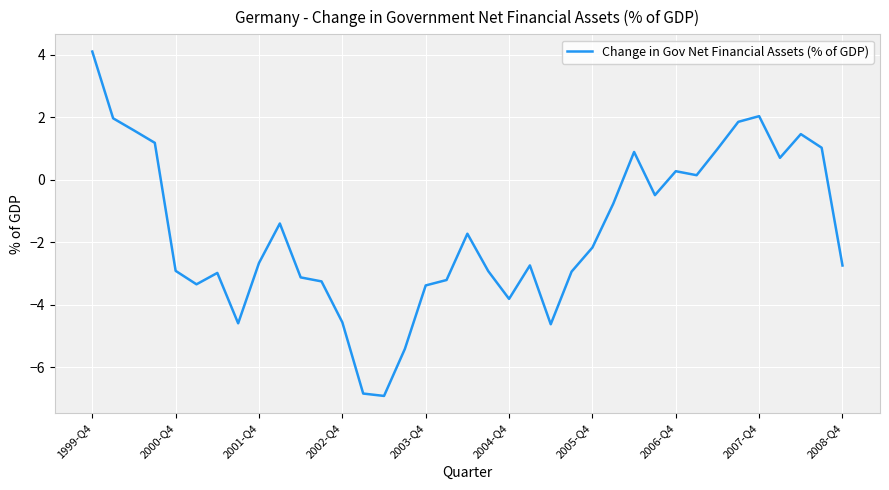

What is the difference between the maximum and second lowest values?

10.9